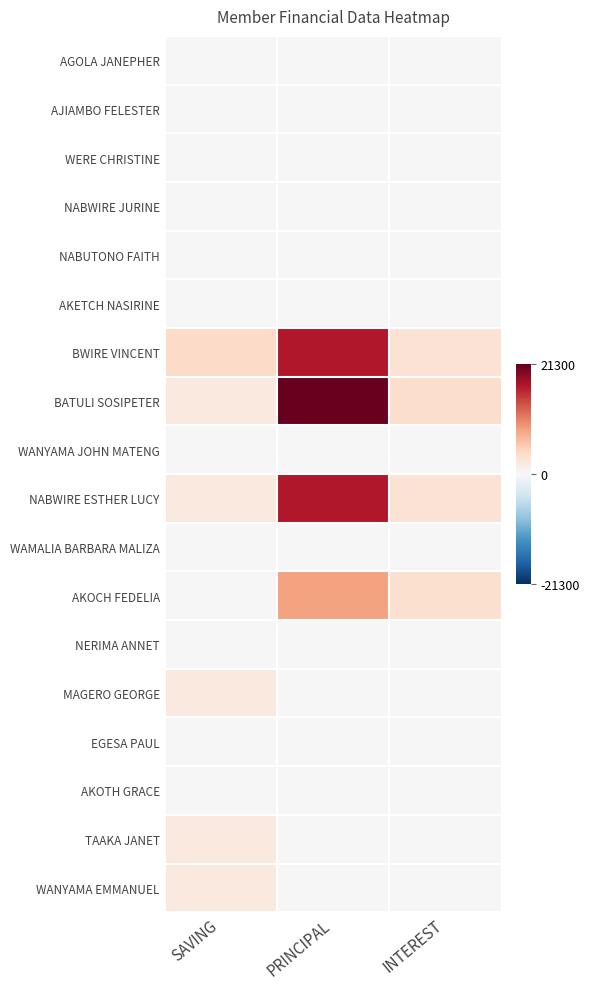

How many categories are shown in the chart?

3